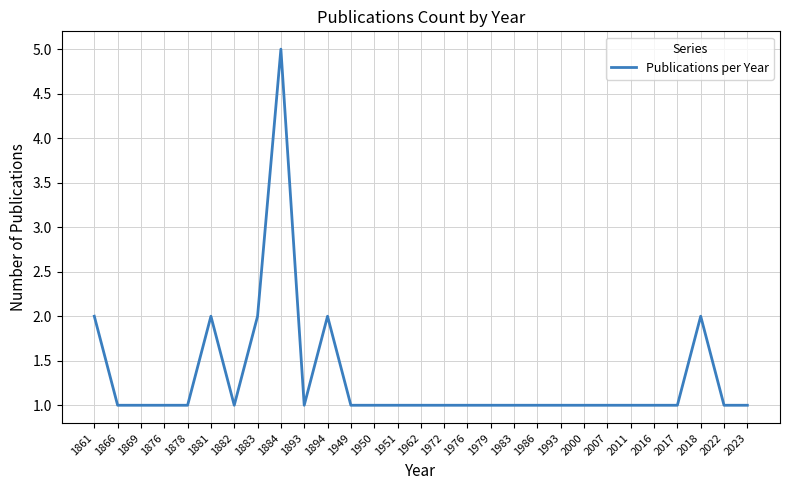

Reading left to right, transcribe all the data shown in this chart.

2	1	1	1	1	2	1	2	5	1	2	1	1	1	1	1	1	1	1	1	1	1	1	1	1	1	2	1	1